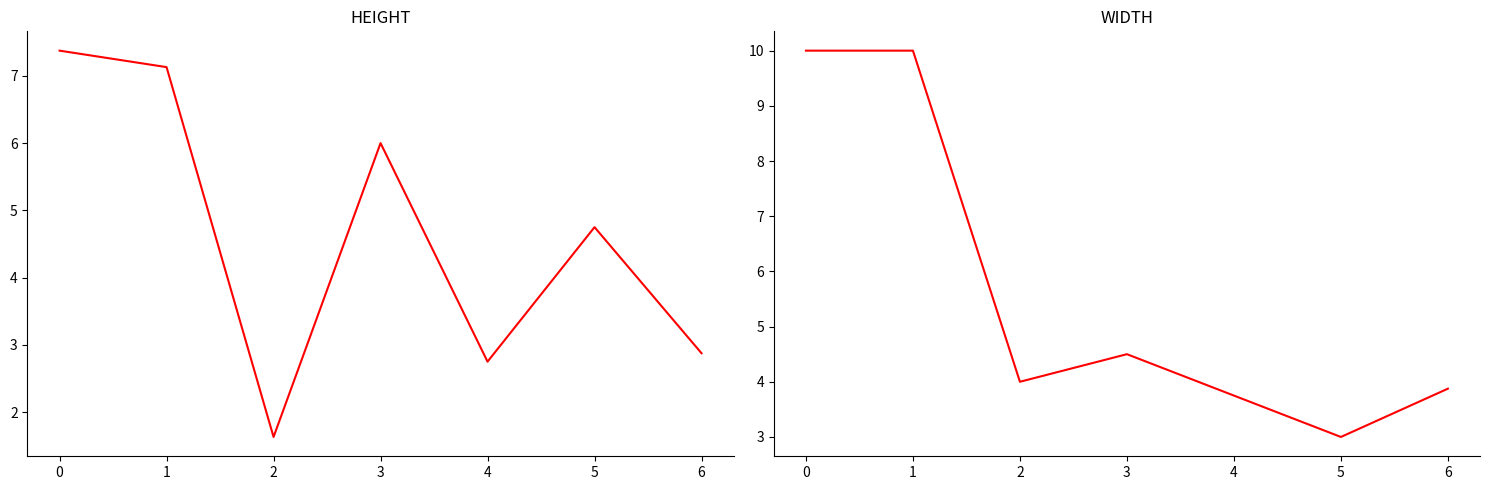

Which series has the largest total across all categories?

WIDTH